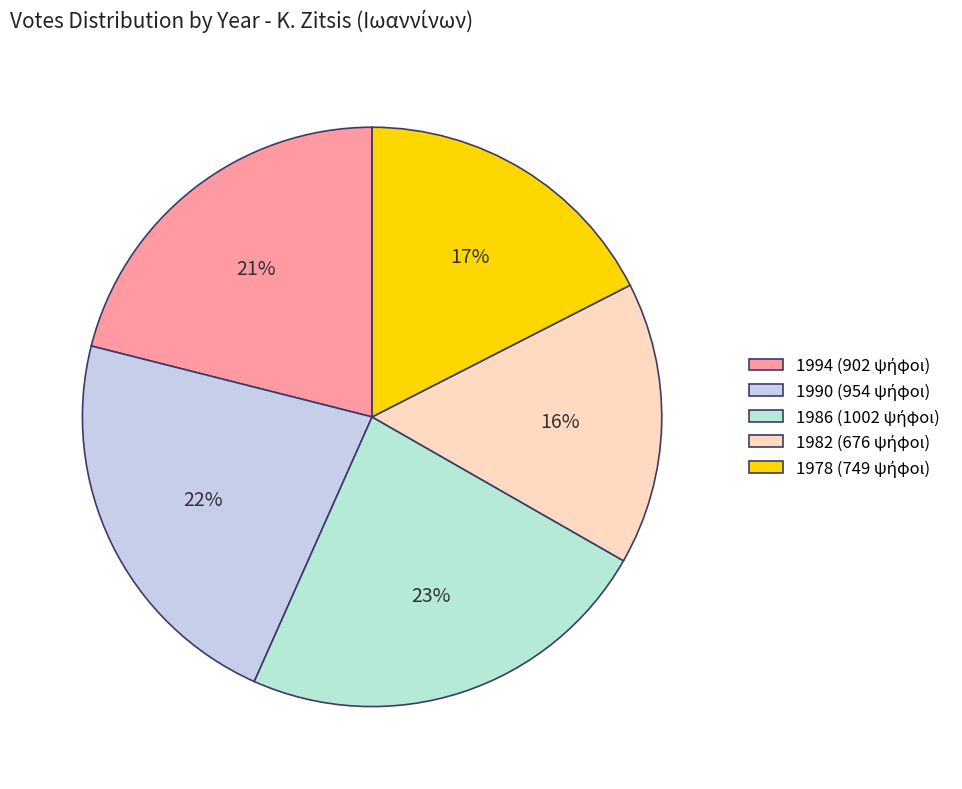

Count the number of slices in the pie.

5